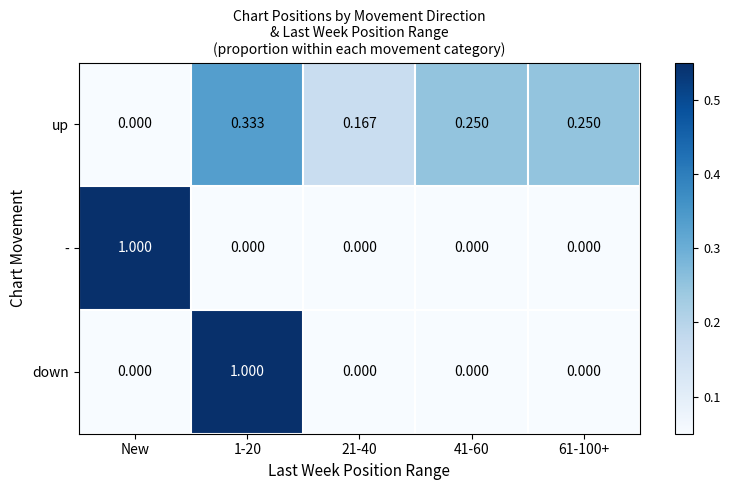

Between 21-40 and 41-60, which series saw the biggest shift?

up